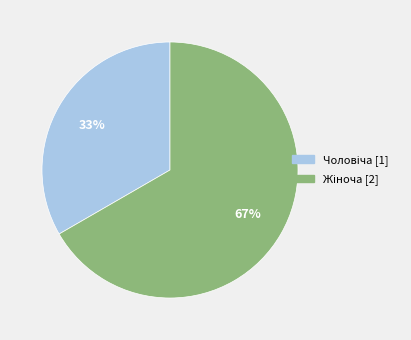

How many slices are in this pie chart?

2